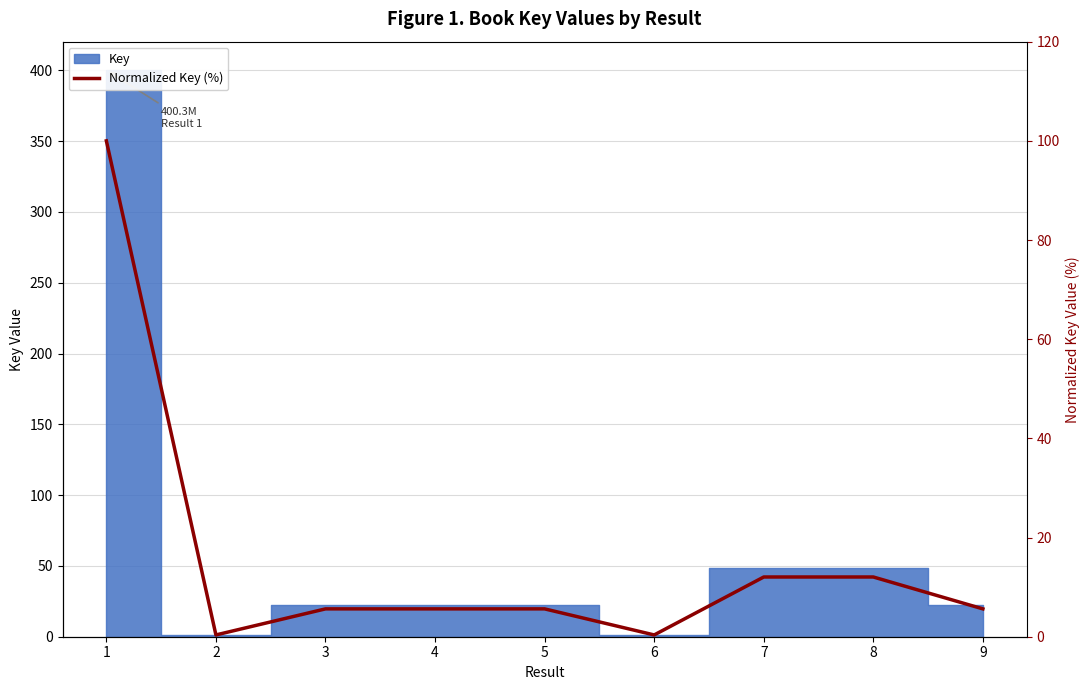

True or false: the data shows 8.1 at 5.

False